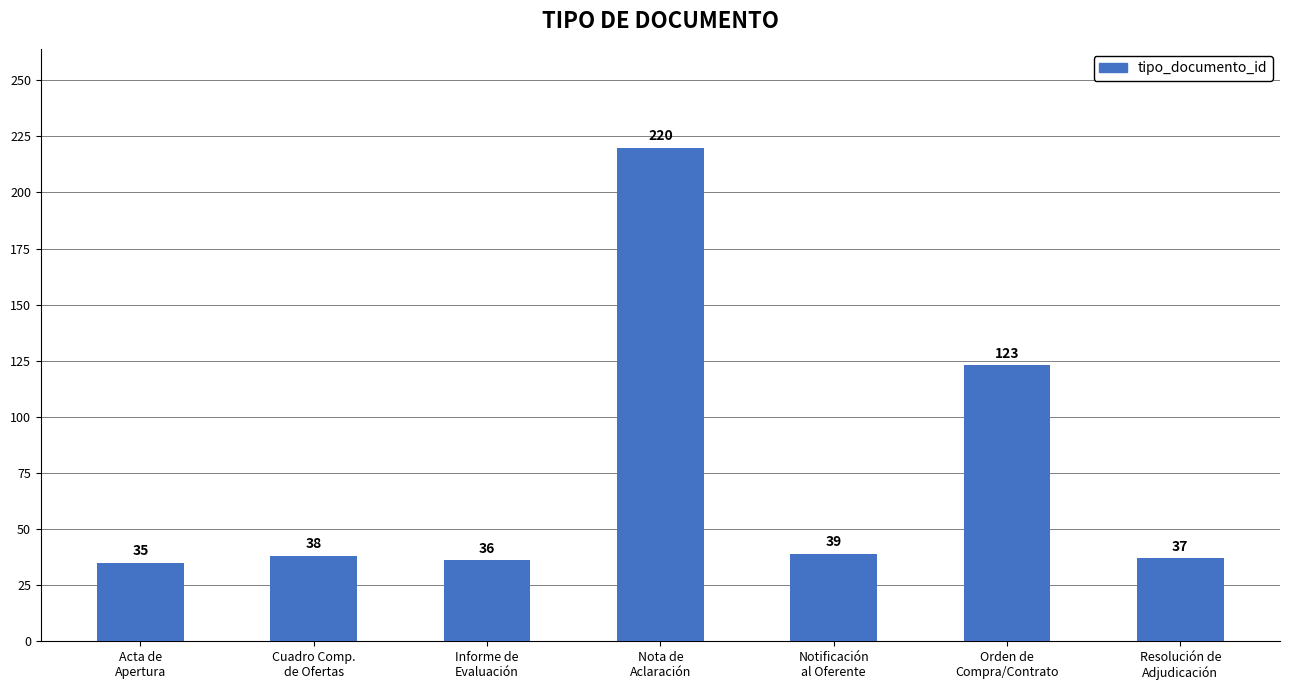

Does the chart contain any negative values?

No